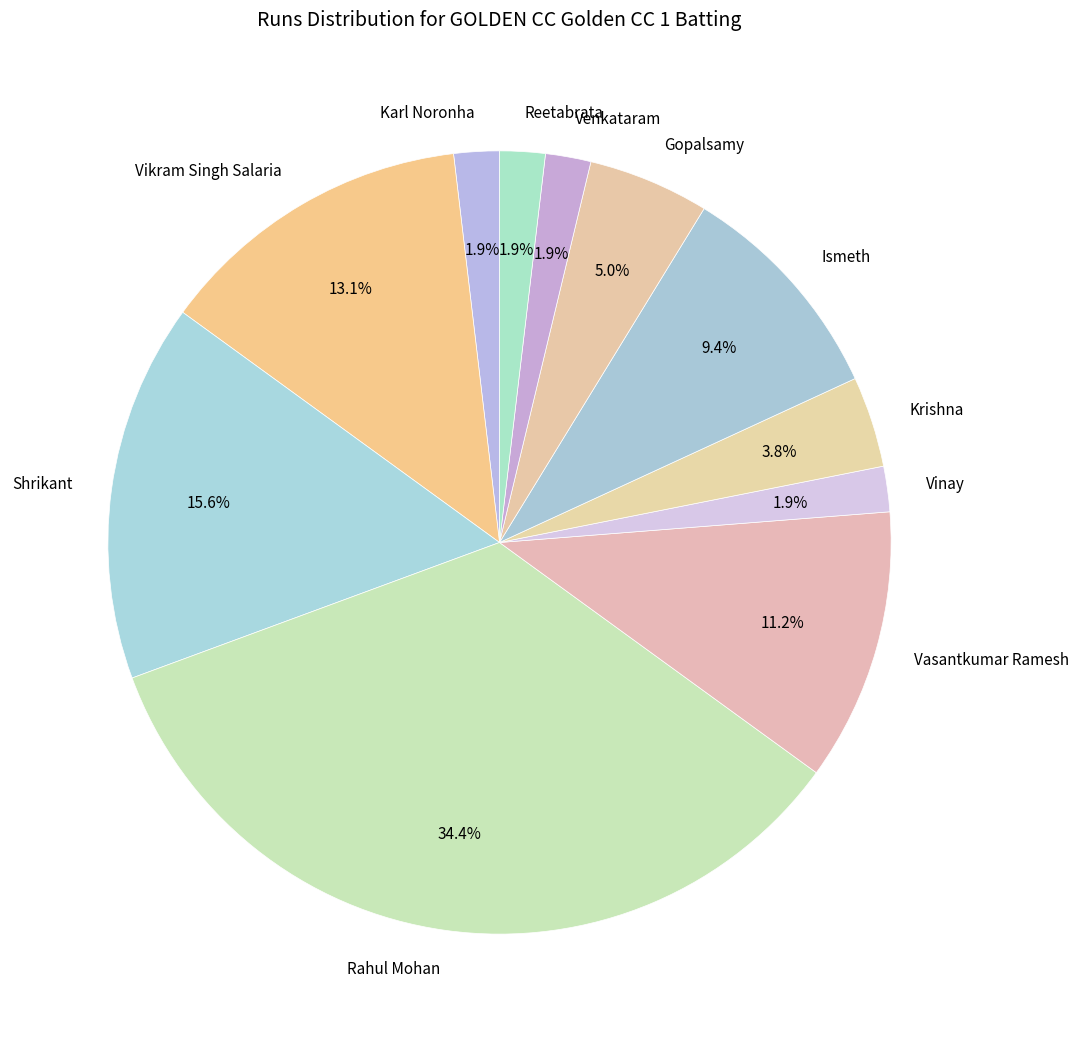

How many slices are in this pie chart?

11